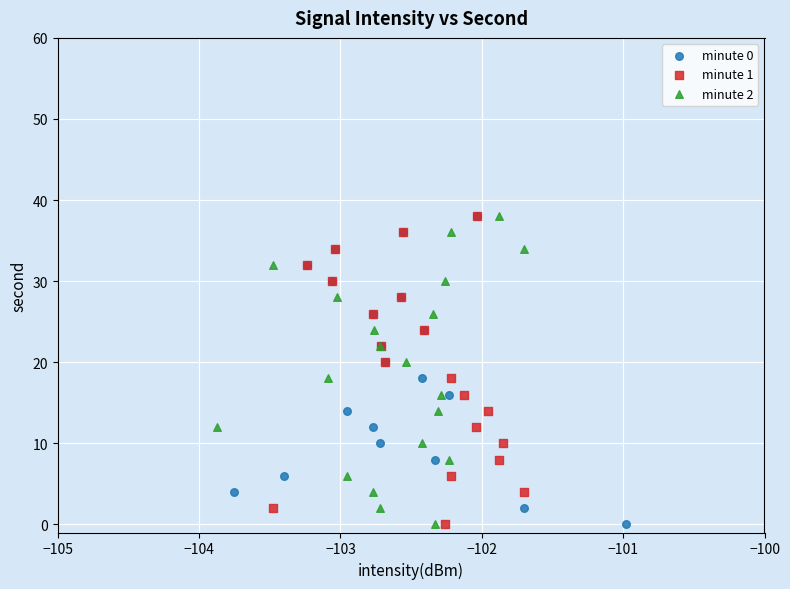

What are all the series names shown in the legend?

minute 0, minute 1, minute 2